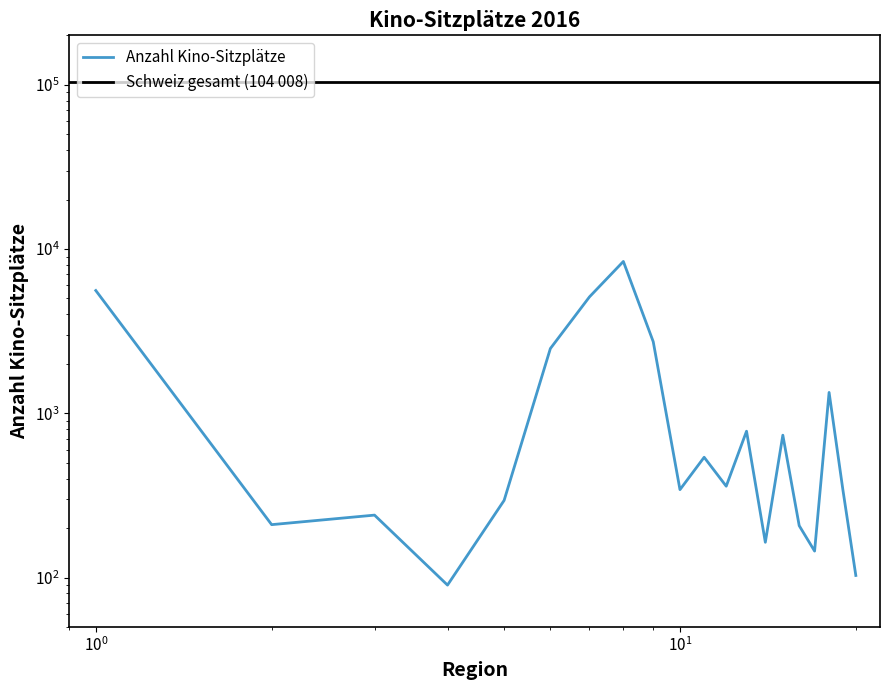

Rank the categories by value from lowest to highest.

Airolo, Engelberg, Davos, Château-d'Oex, Couvet, Adelboden, Affoltern am Albis, Altdorf (UR), Brig-Visp, Einsiedeln, Bulle, Bülach, Chur, Chablais, Delémont, Baden, Bienne/Biel, Basel, Aarau-Olten, Bern